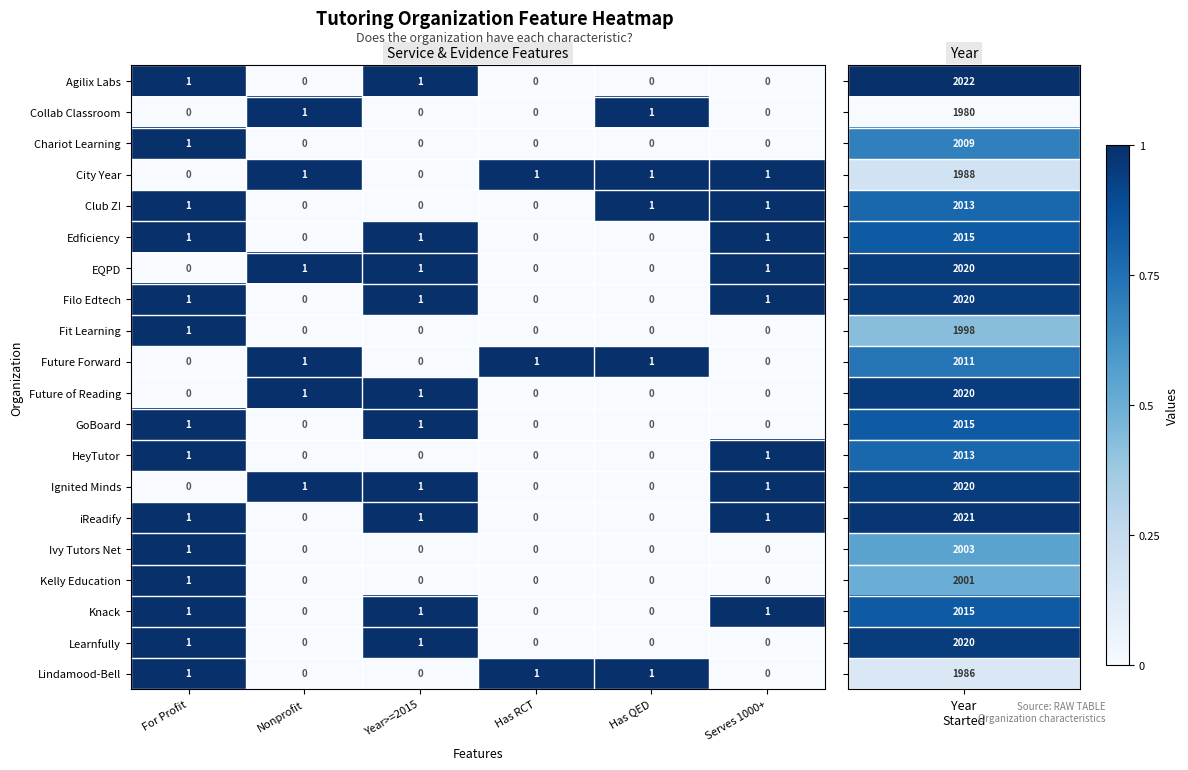

The iReadify series shows 1 at Year>=2015. True or false?

True